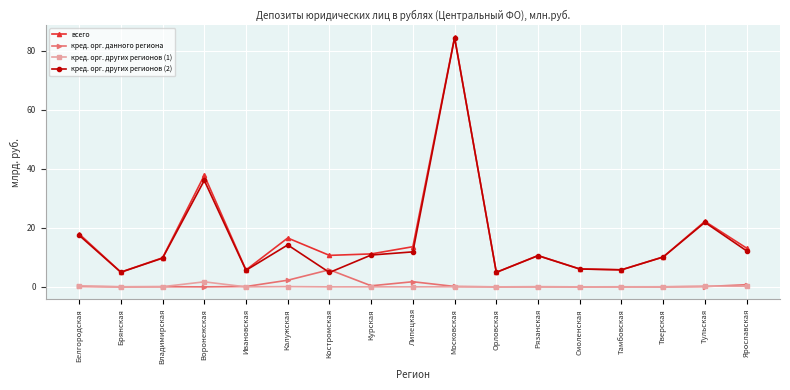

What is the difference between the maximum and minimum values in the всего series?

79.7